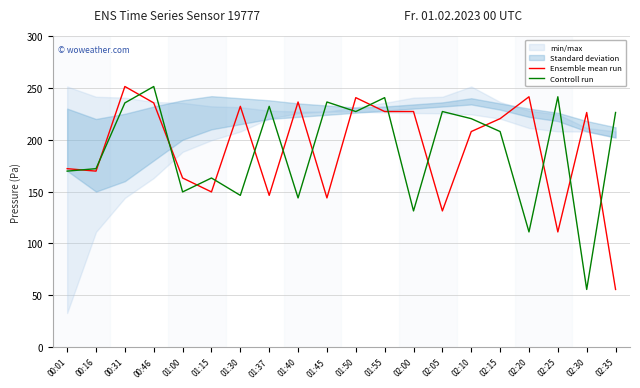

What position from the right is 02:00?

8